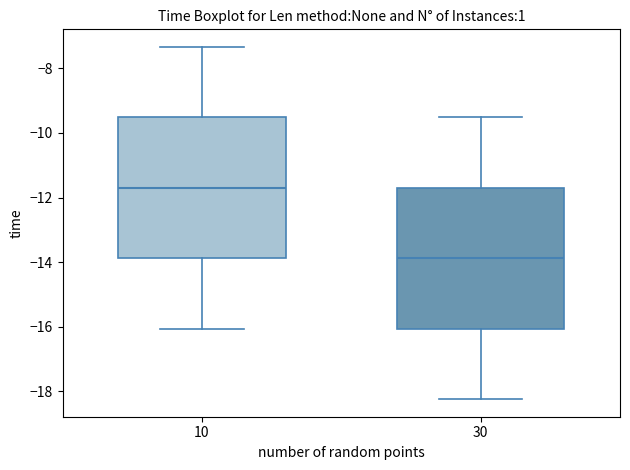

Which box has the highest median line?

10